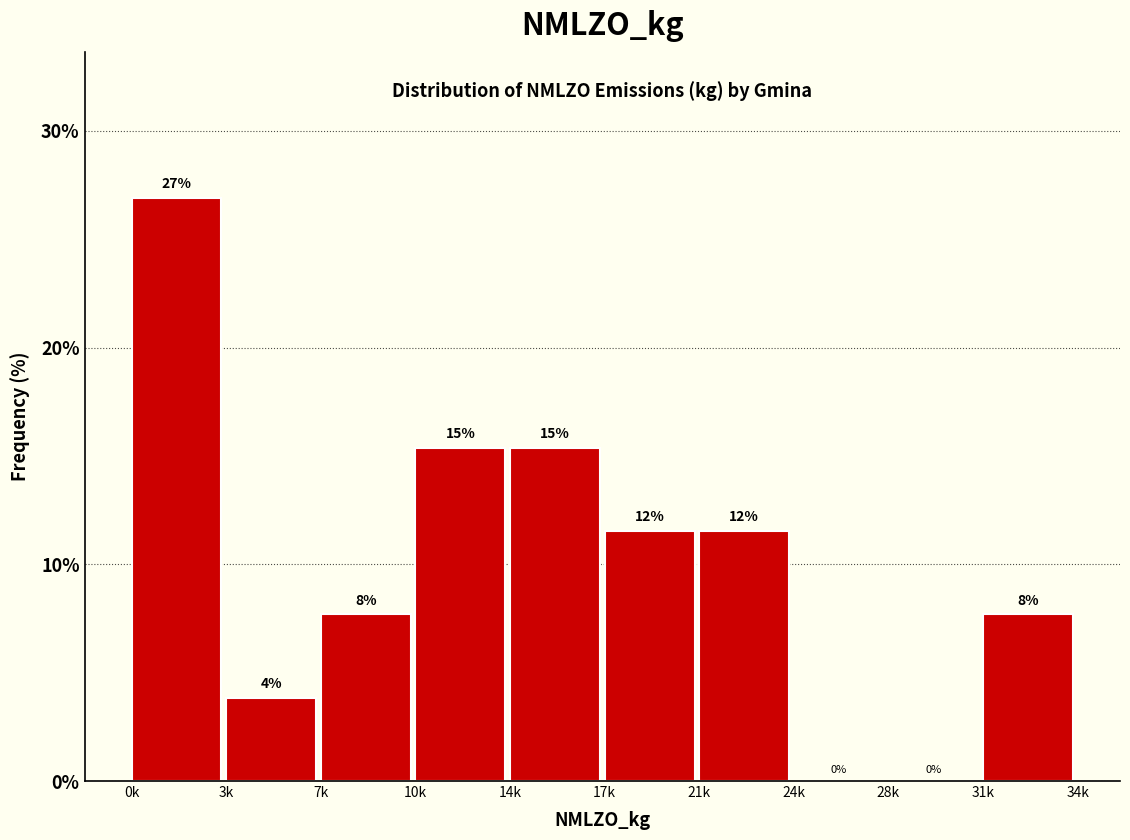

Are the bars horizontal?

No